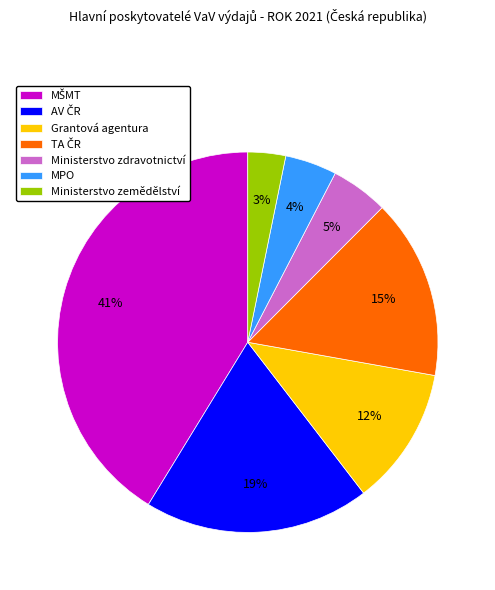

To the nearest percent, what is the difference between the largest and smallest slice percentages?

38%